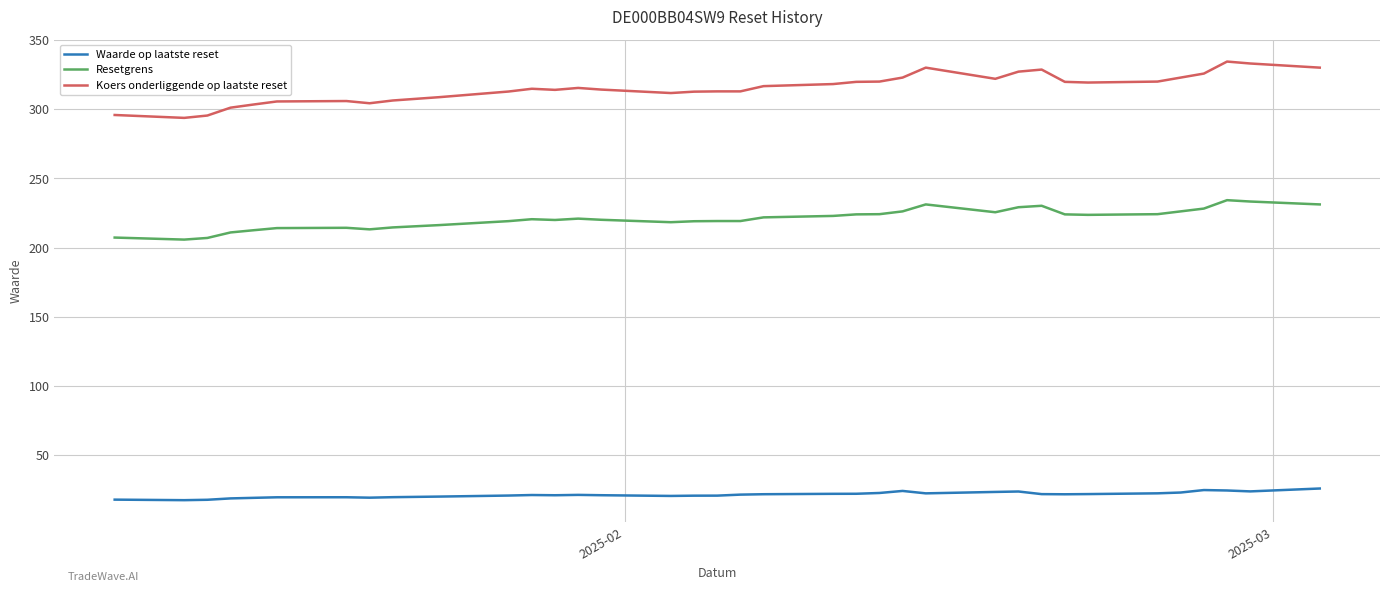

What is the minimum value shown in the chart?

17.0